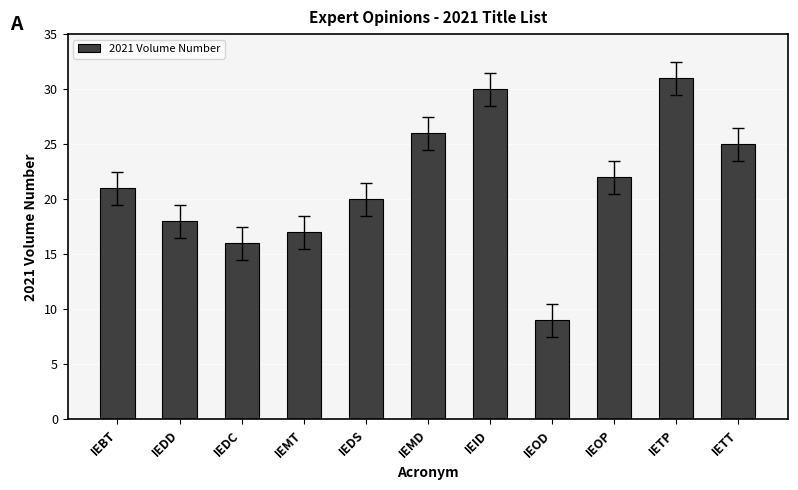

List the labels in order of value, smallest first.

IEOD, IEDC, IEMT, IEDD, IEDS, IEBT, IEOP, IETT, IEMD, IEID, IETP